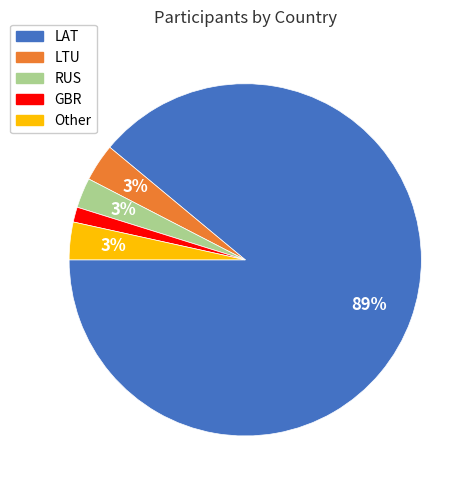

How many segments does this pie chart have?

5